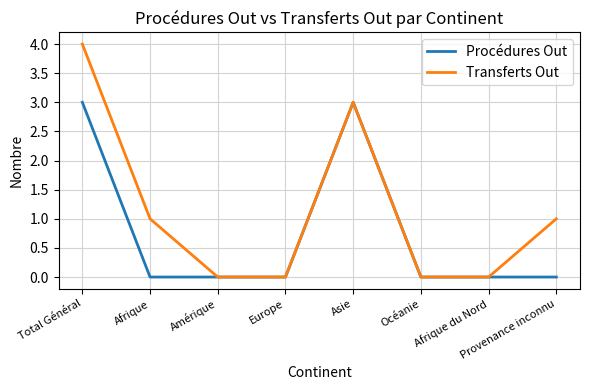

What are all the series names shown in the legend?

Procédures Out, Transferts Out